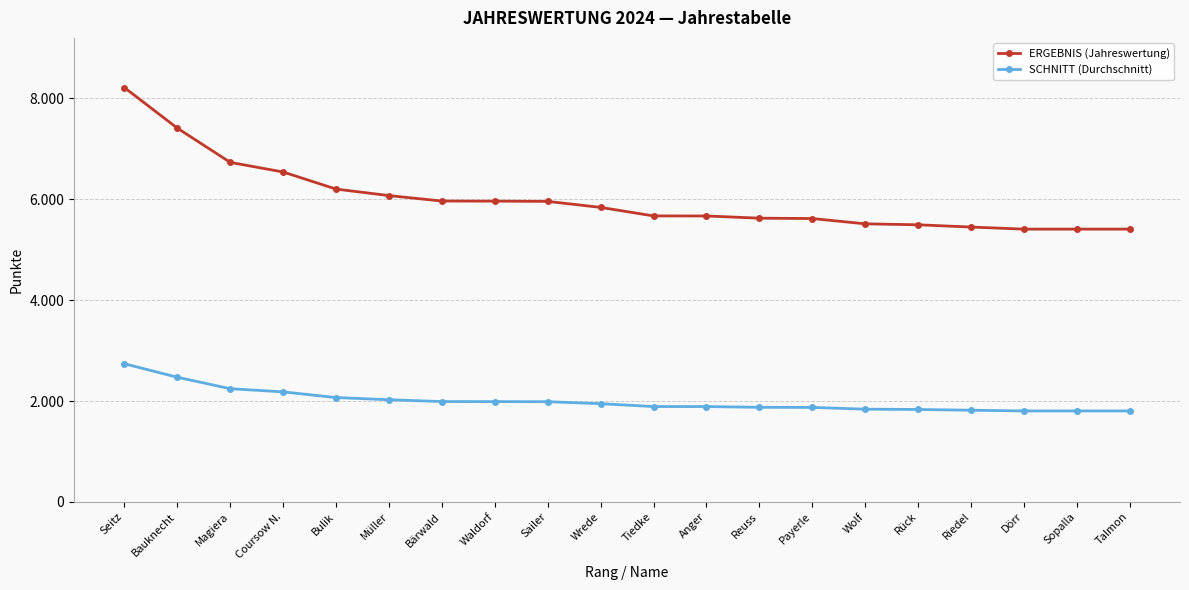

True or false: ERGEBNIS (Jahreswertung) and SCHNITT (Durchschnitt) cross at least once.

False